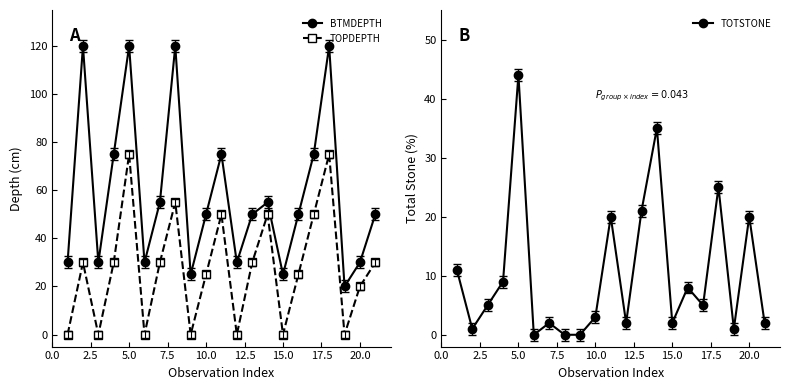

Is it true that BTMDEPTH equals 48 at 20.0?

False